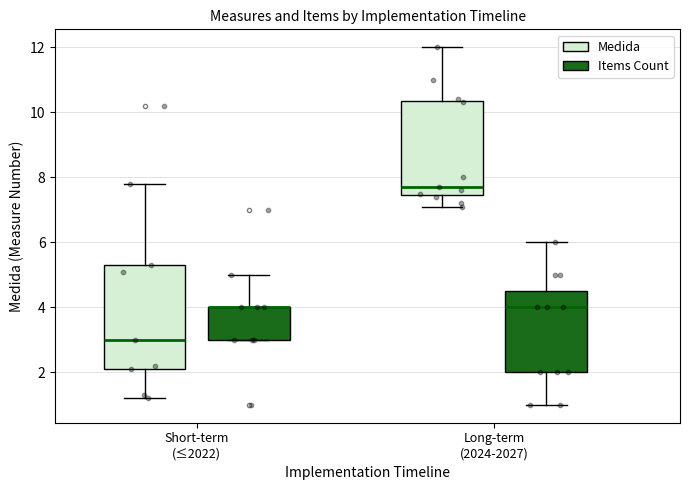

Reading left to right, transcribe this box plot: for each box, give where its median line is, the range the box spans, and where its two whiskers end, as read against the y-axis. The values are not printed on the chart, so give them approximately, as read against the axis.

Short-term (≤2022) (Medida): median 3.0, box 2.2 to 5.4, whiskers 1.2 to 7.8
Short-term (≤2022) (Items Count): median 4.0 (drawn on the box's upper edge), box 3.0 to 4.0, whiskers 3.0 to 5.0
Long-term (2024-2027) (Medida): median 7.8, box 7.4 to 10.4, whiskers 7.2 to 12.0
Long-term (2024-2027) (Items Count): median 4.0, box 2.0 to 4.6, whiskers 1.0 to 6.0